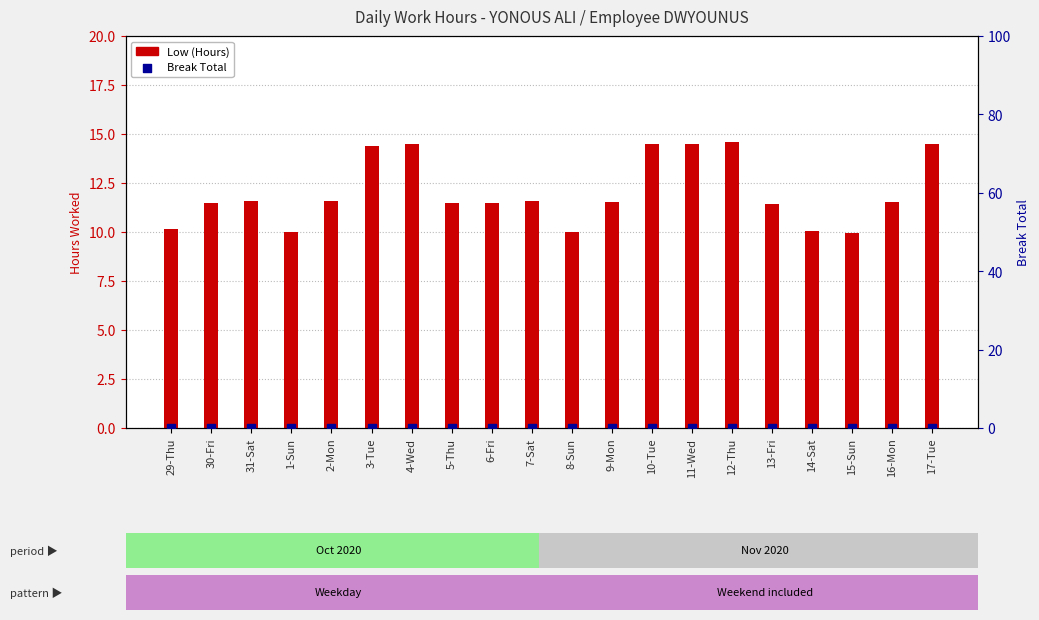

What is the total value across all series at 29-Thu?

10.2